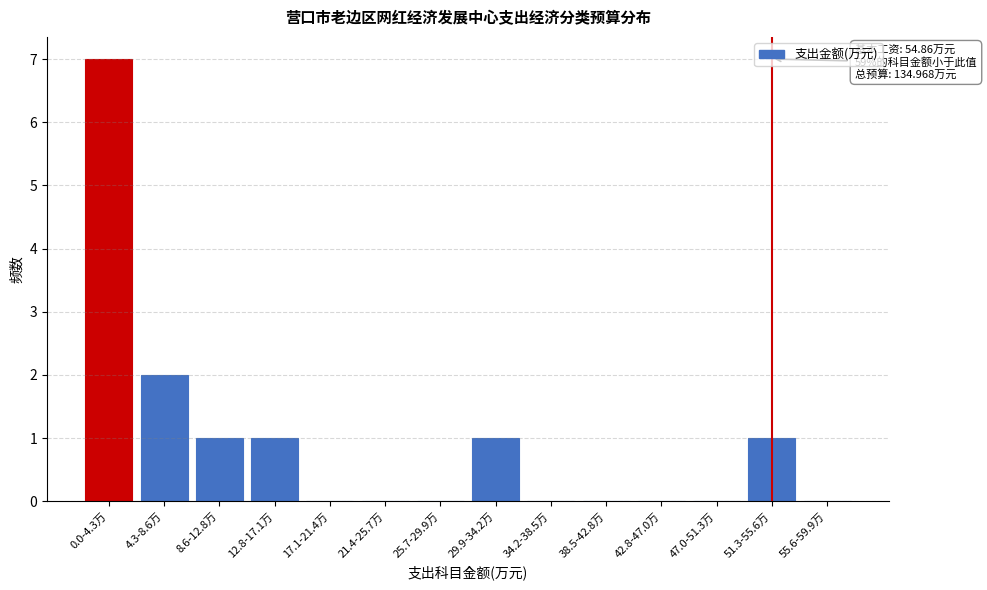

Reading left to right, what are all the values shown in this chart?

0.0-4.3万=7	4.3-8.6万=2	8.6-12.8万=1	12.8-17.1万=1	17.1-21.4万=0	21.4-25.7万=0	25.7-29.9万=0	29.9-34.2万=1	34.2-38.5万=0	38.5-42.8万=0	42.8-47.0万=0	47.0-51.3万=0	51.3-55.6万=1	55.6-59.9万=0